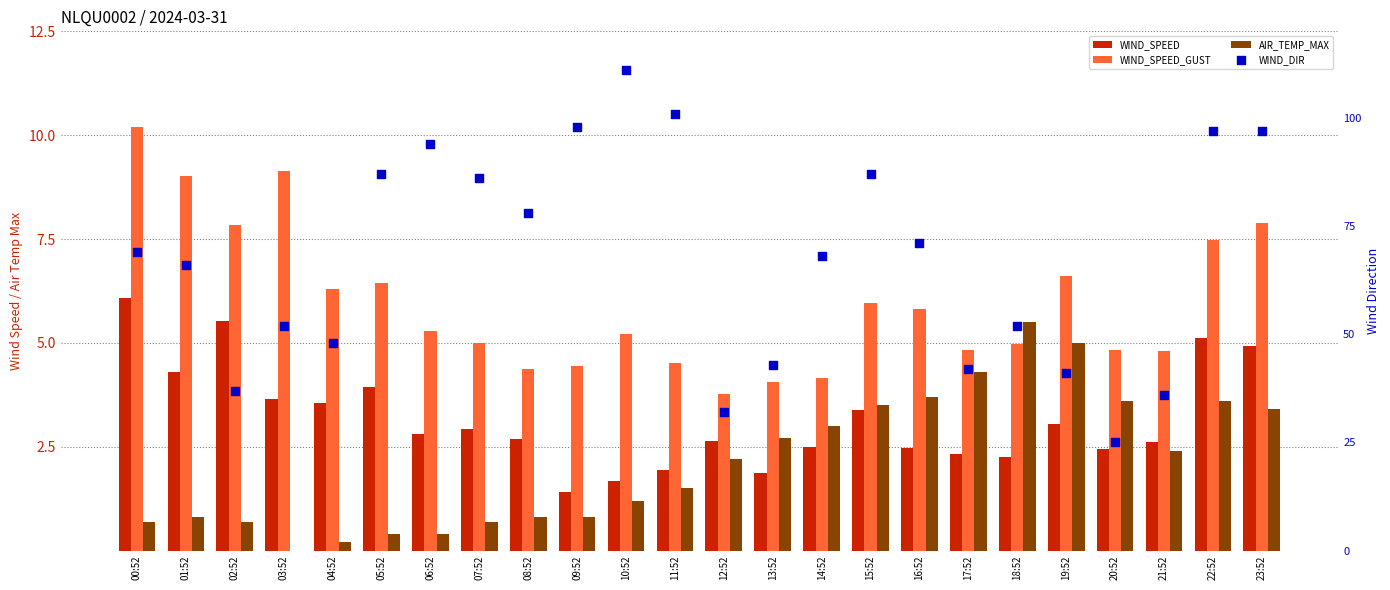

Which series contains the lowest Y value?

AIR_TEMP_MAX